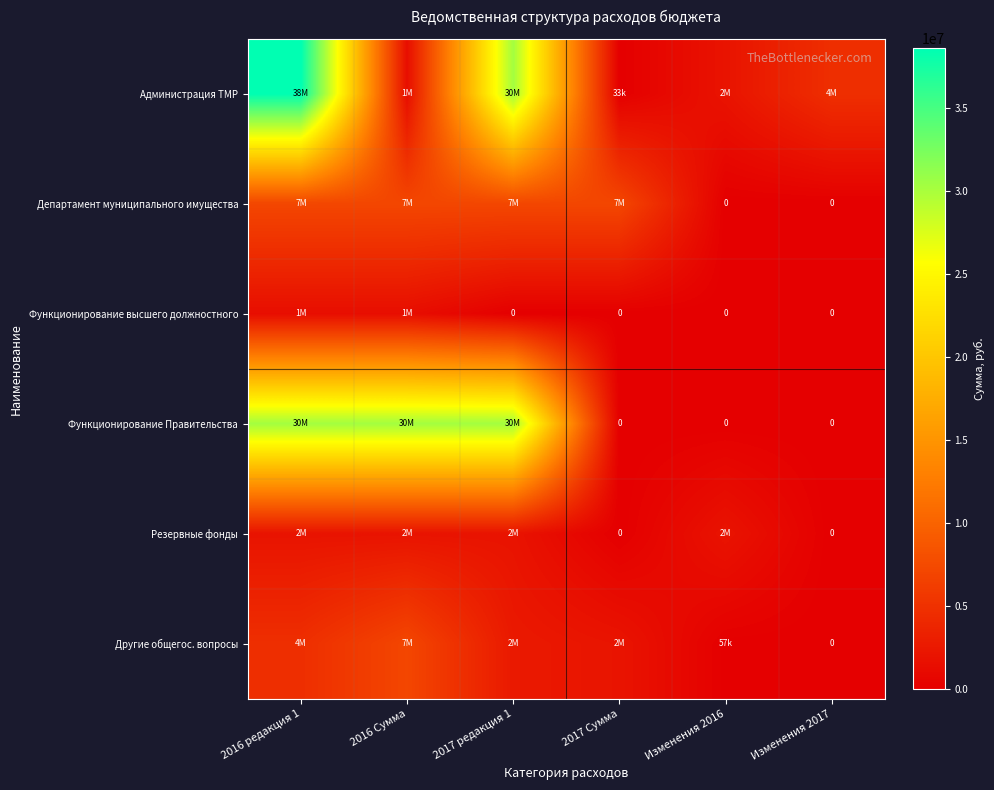

What is the average value of the Администрация ТМР series?

12873519